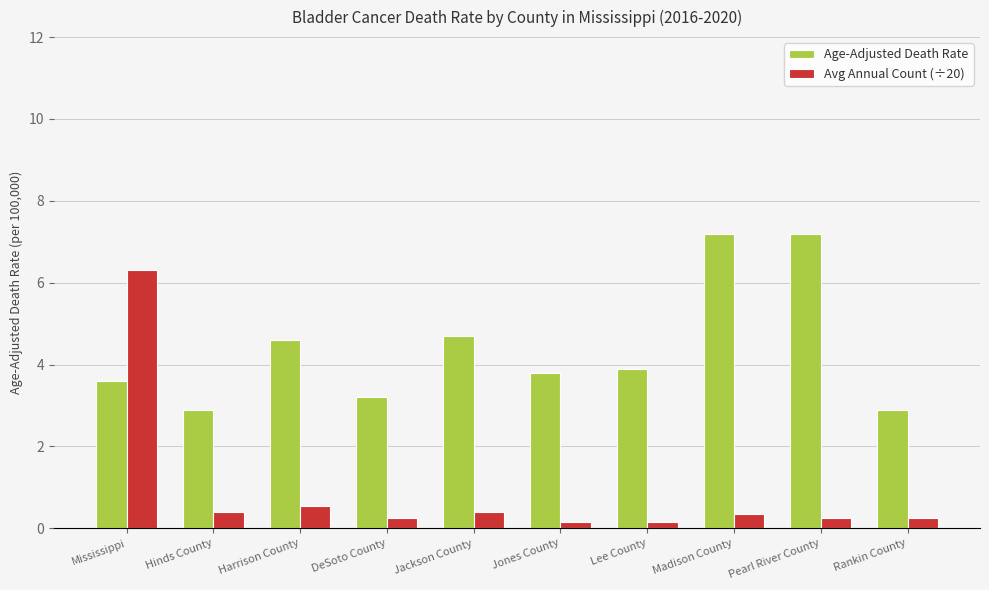

What is the average value of the Avg Annual Count (÷20) series?

0.9